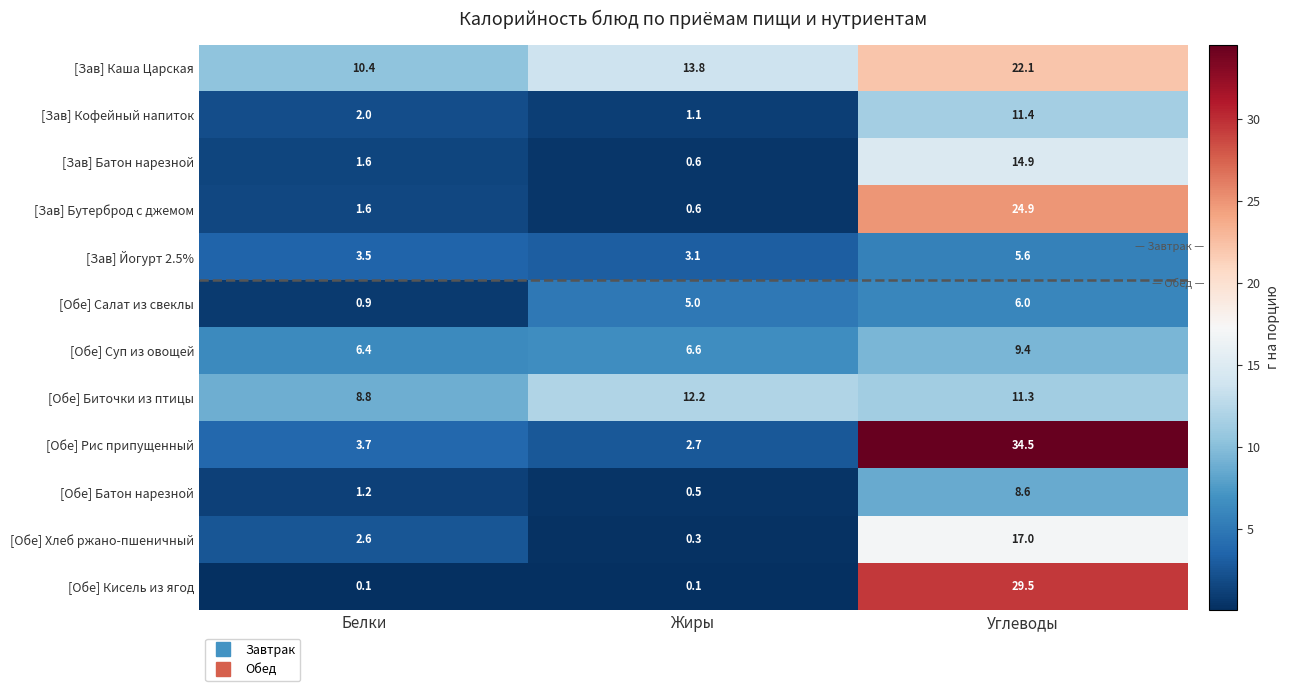

What value does the [Зав] Каша Царская series have at Жиры?

13.8